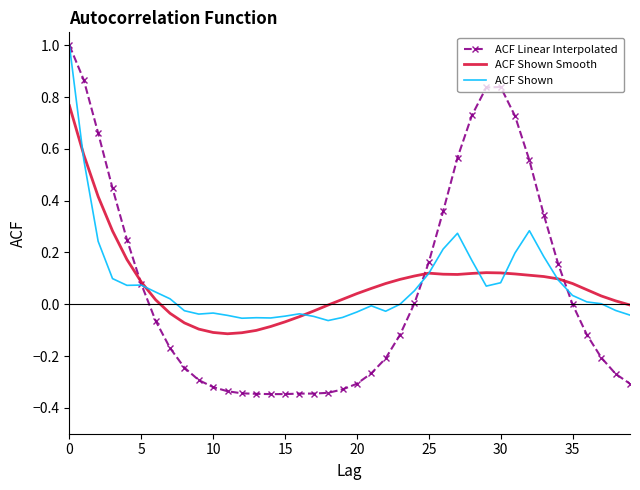

Which series has the largest range (max minus min)?

ACF Linear Interpolated